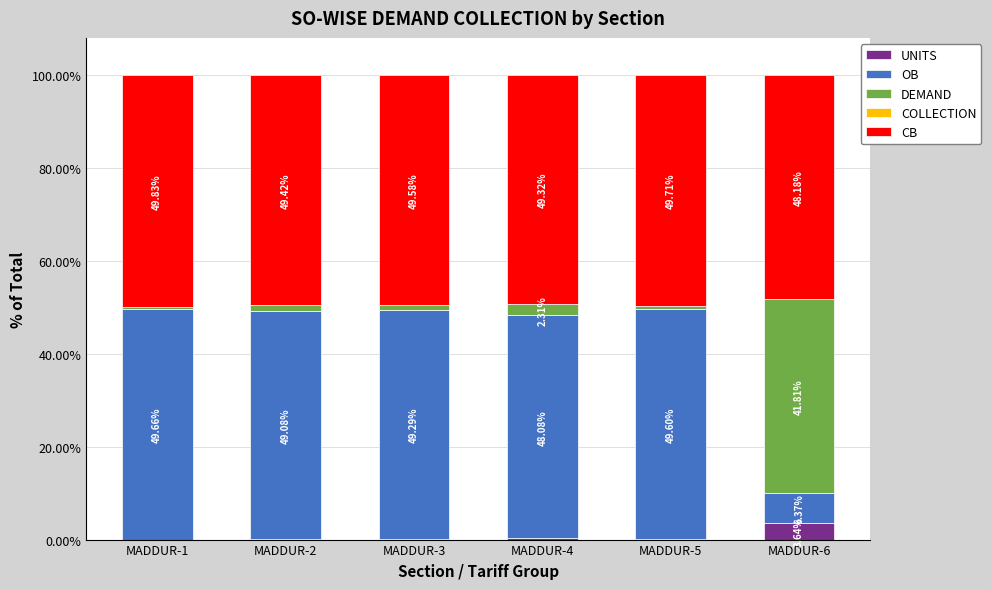

What is the sum of all UNITS values?

4.2